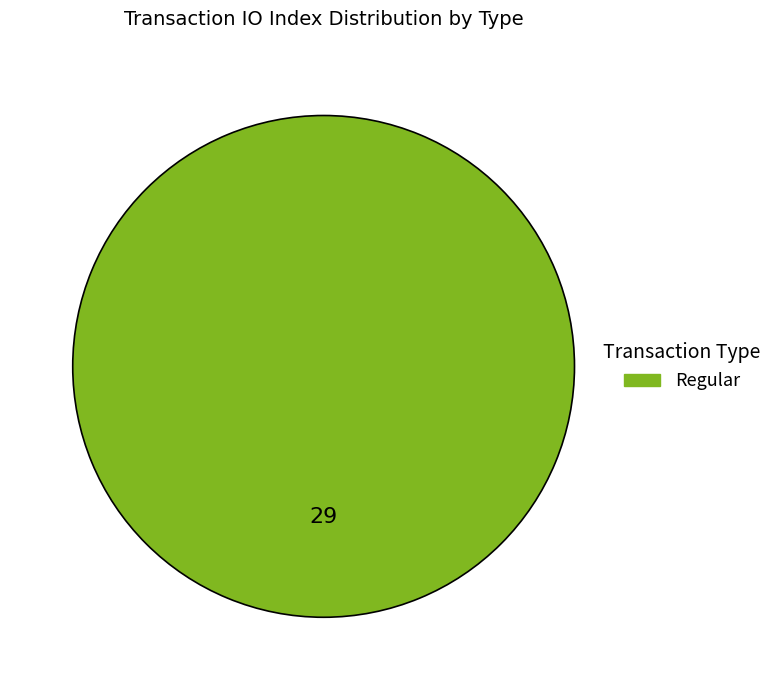

Which slice represents more than half of the pie?

Regular